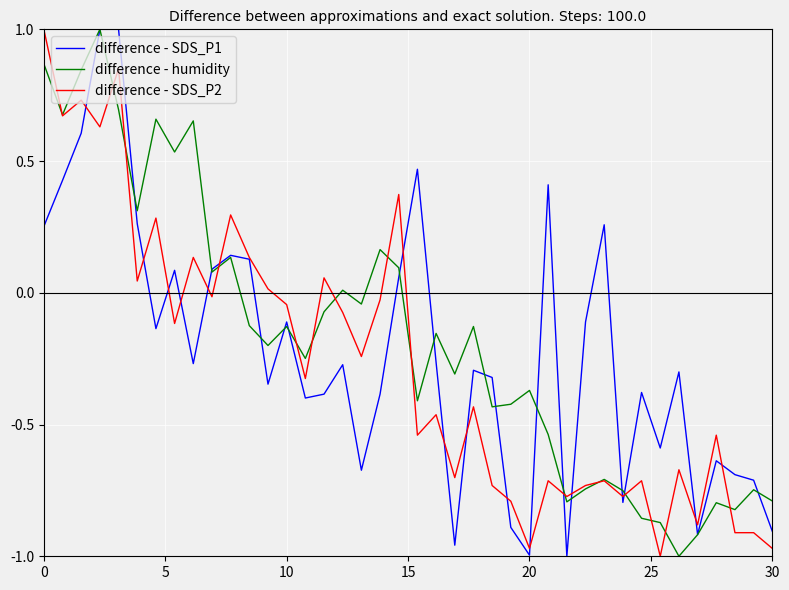

What is the maximum value for difference - SDS_P1?

1.0